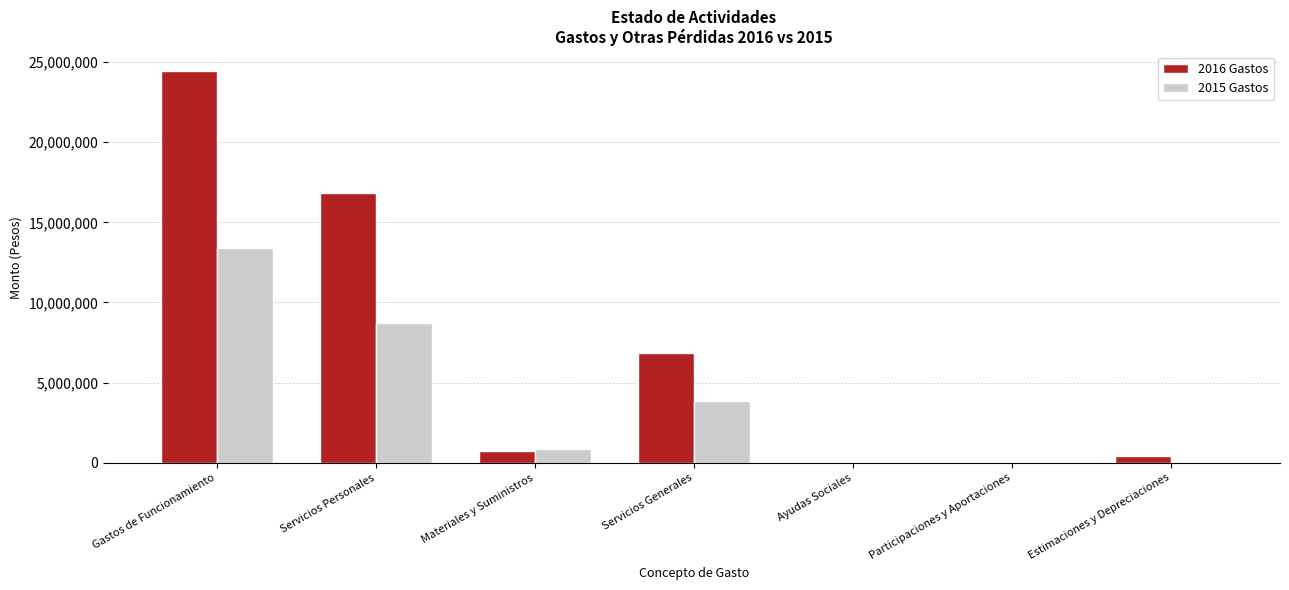

Which label corresponds to the largest value in the chart?

Gastos de Funcionamiento